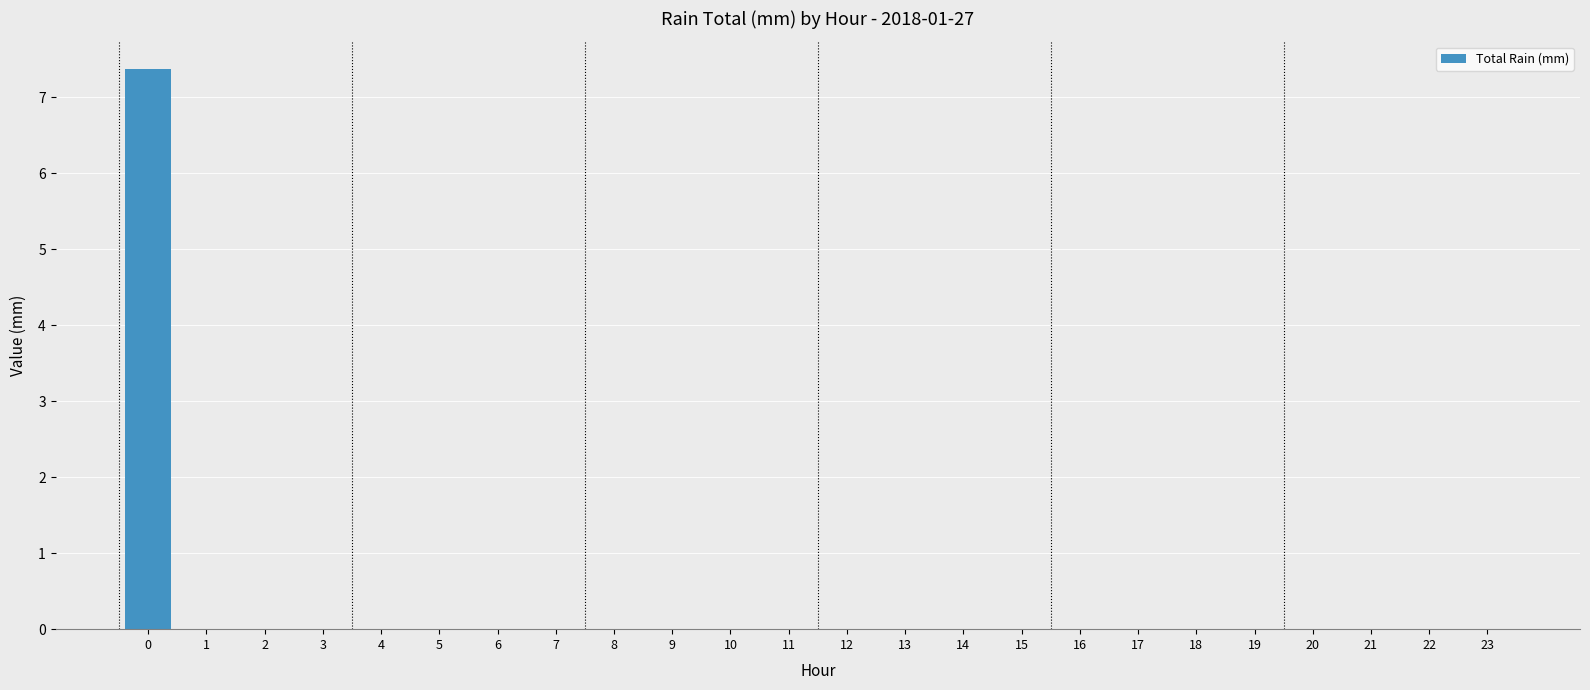

How many values are between 0 and 1?

23